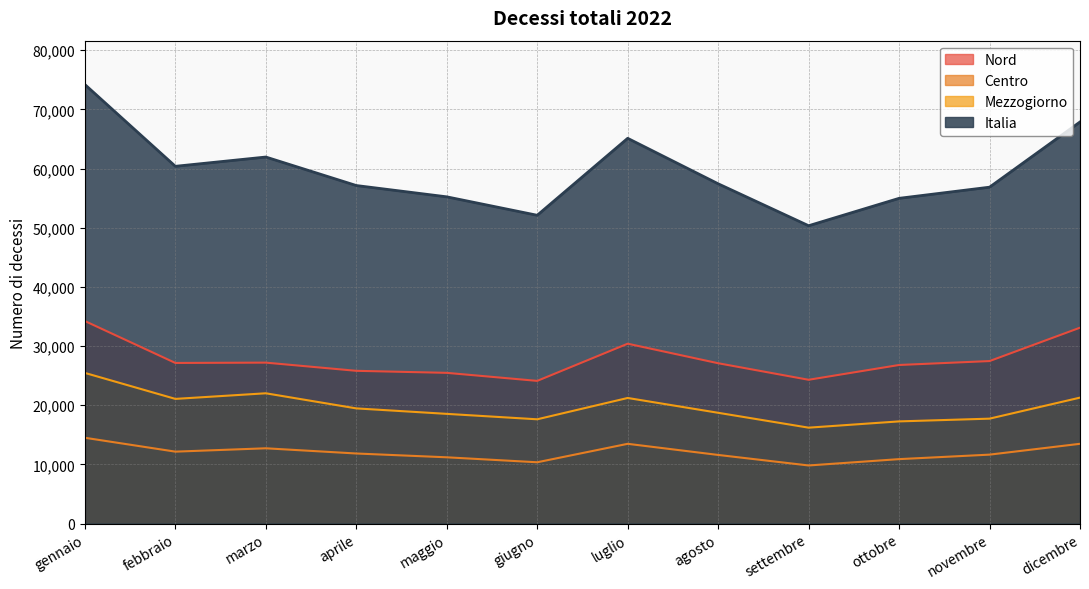

What is the minimum value for Italia?

50334